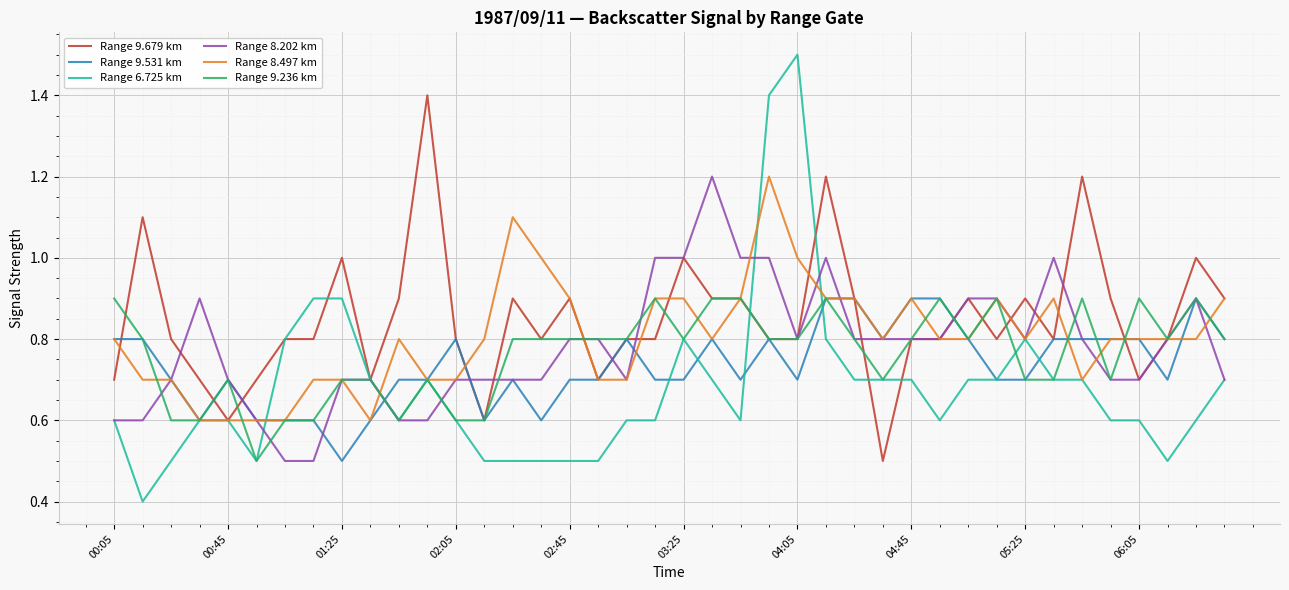

Which series has the largest range (max minus min)?

Range 6.725 km